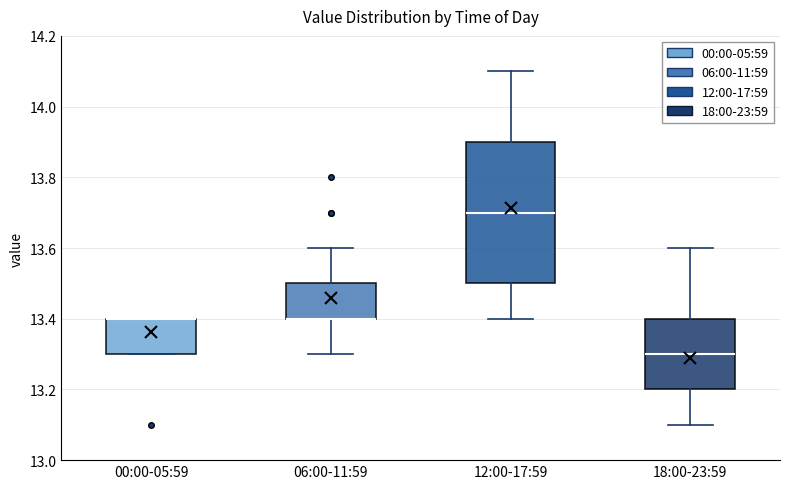

Reading left to right, read every box against the y-axis: the position of its median line, the range the box covers, and the ends of its whiskers. The values are not printed on the chart, so give them approximately, as read against the axis.

00:00-05:59: median 13.4 (drawn on the box's upper edge), box 13.3 to 13.4, whiskers 13.3 to 13.4
06:00-11:59: median 13.4 (drawn on the box's lower edge), box 13.4 to 13.5, whiskers 13.3 to 13.6
12:00-17:59: median 13.7, box 13.5 to 13.9, whiskers 13.4 to 14.1
18:00-23:59: median 13.3, box 13.2 to 13.4, whiskers 13.1 to 13.6